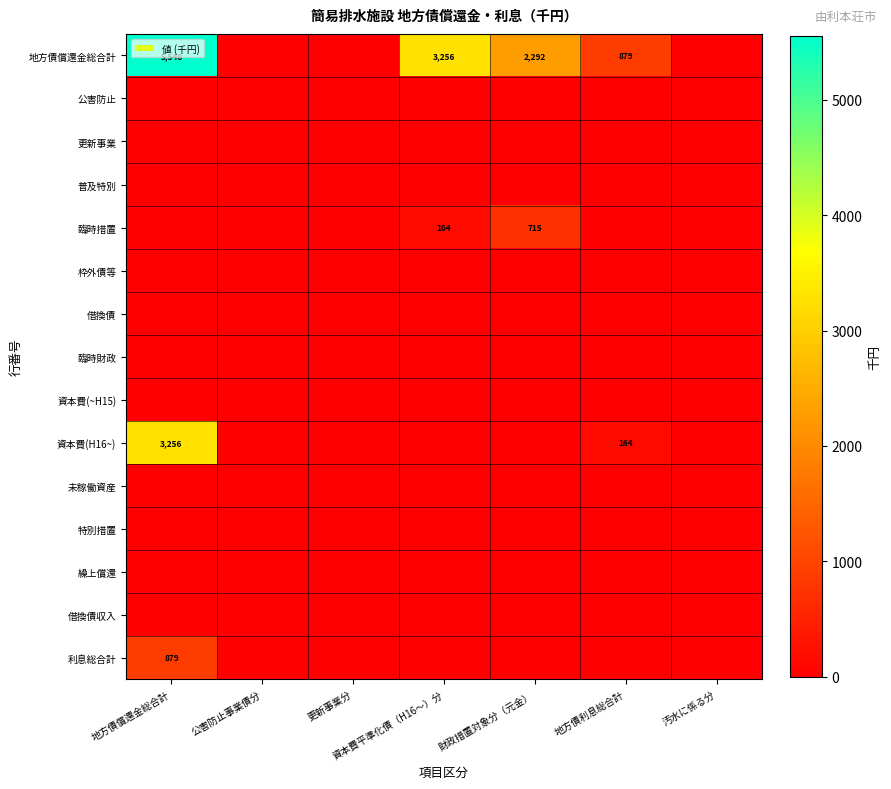

Is it true that 地方債償還金総合計 equals 3256 at 資本費平準化債（H16～）分?

True